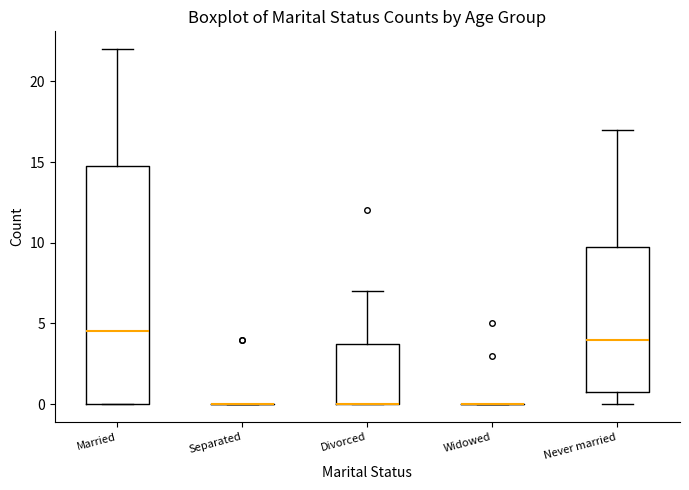

Where is the upper edge of the box for Married on the y-axis? The values are not printed on the chart, so give them approximately, as read against the axis.

15.0